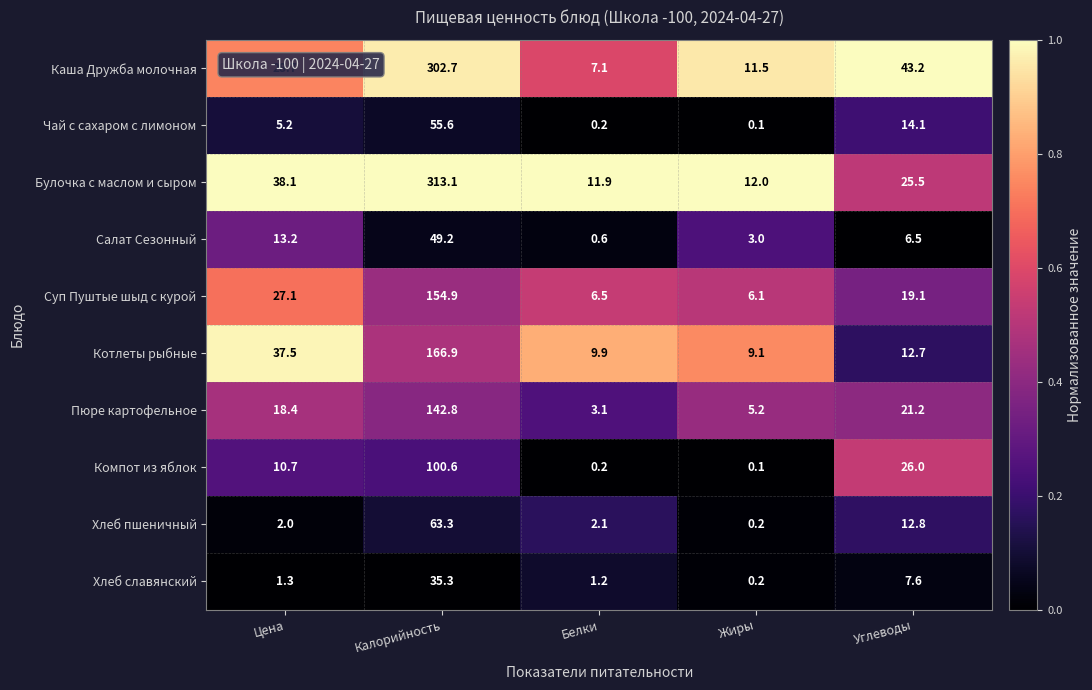

What is the maximum value for Чай с сахаром с лимоном?

55.6